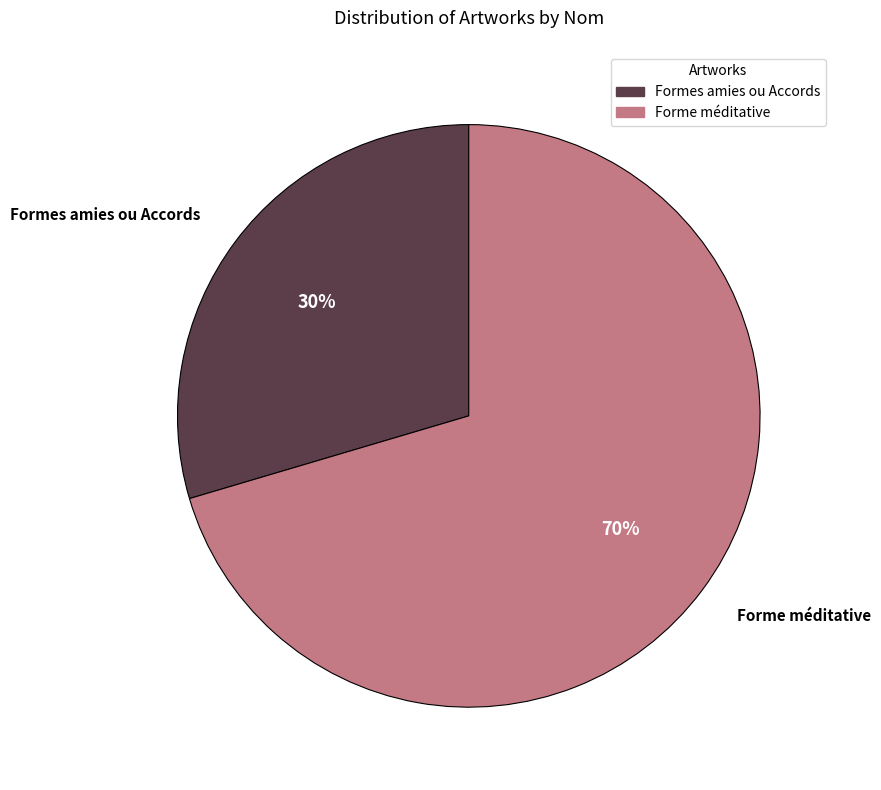

Between Formes amies ou Accords and Forme méditative, which is larger?

Forme méditative